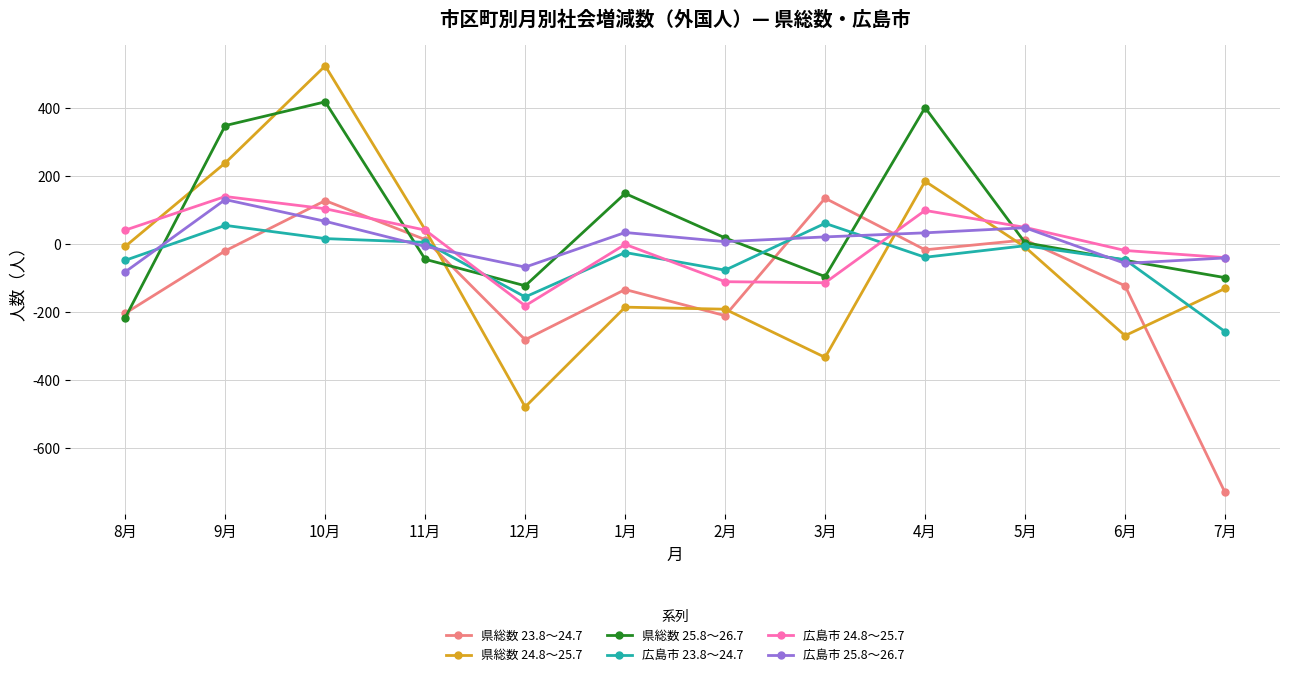

Which category has the lowest value in the 県総数 24.8～25.7 series?

12月